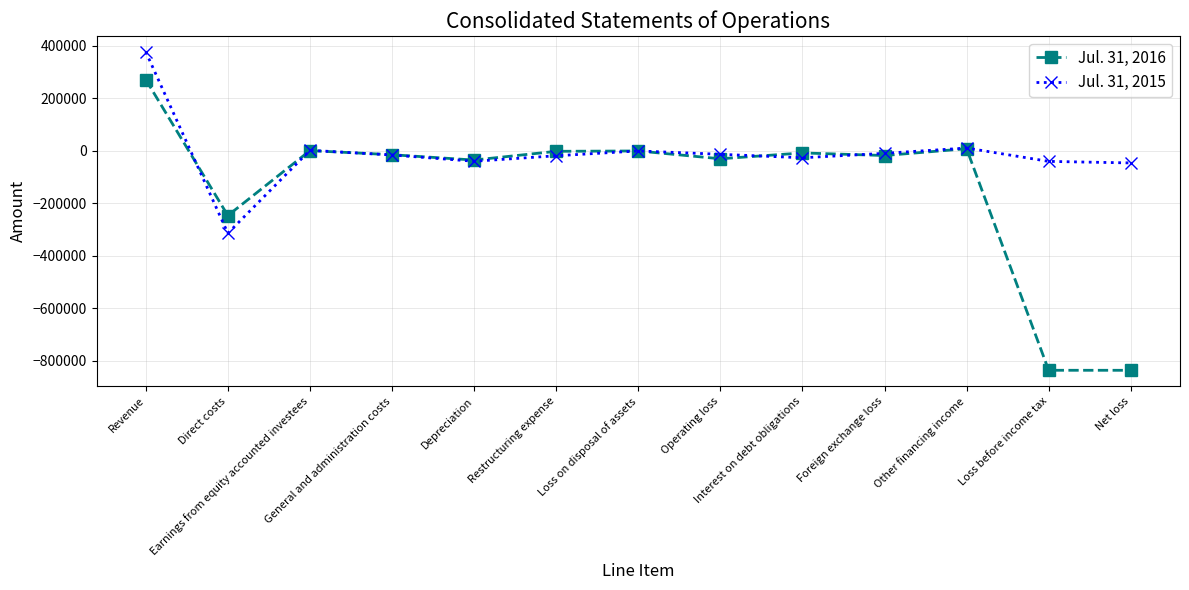

The Jul. 31, 2016 series shows -15428 at General and administration costs. True or false?

True